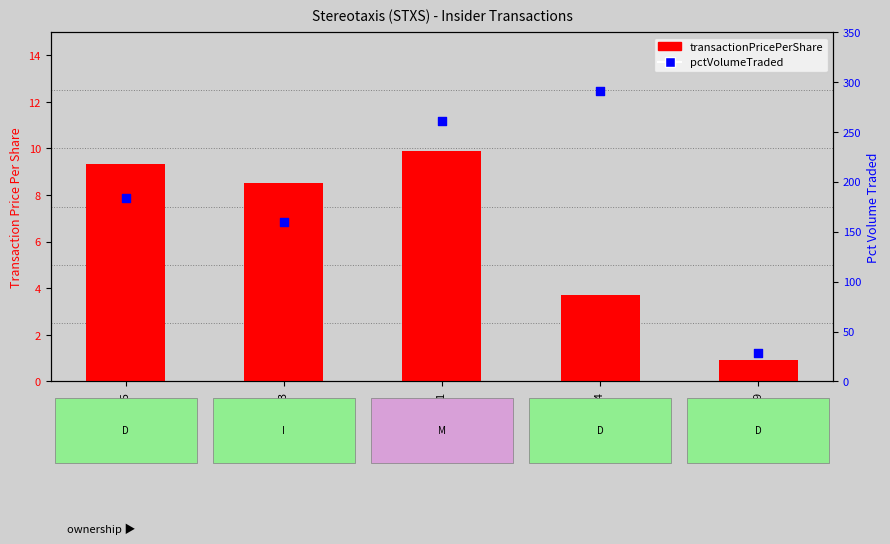

At which category is the sum across all series the highest?

2008-03-14